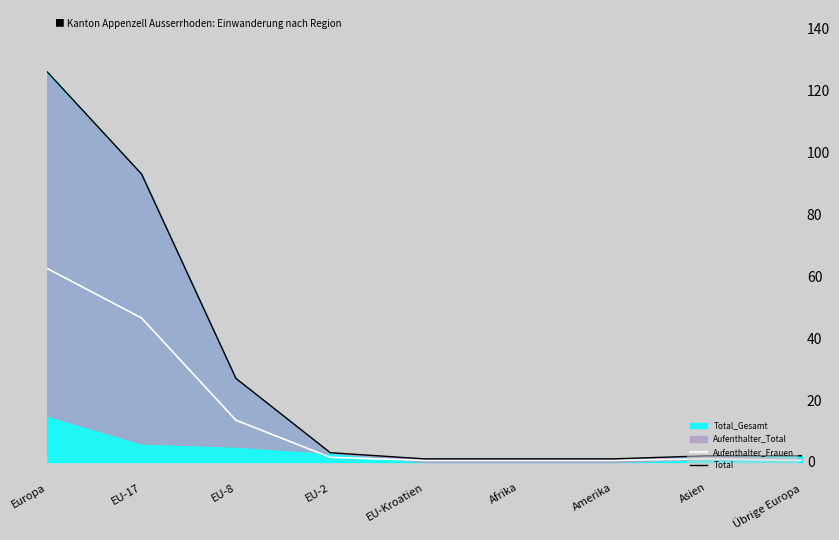

How many values in the Total series are below 2?

3